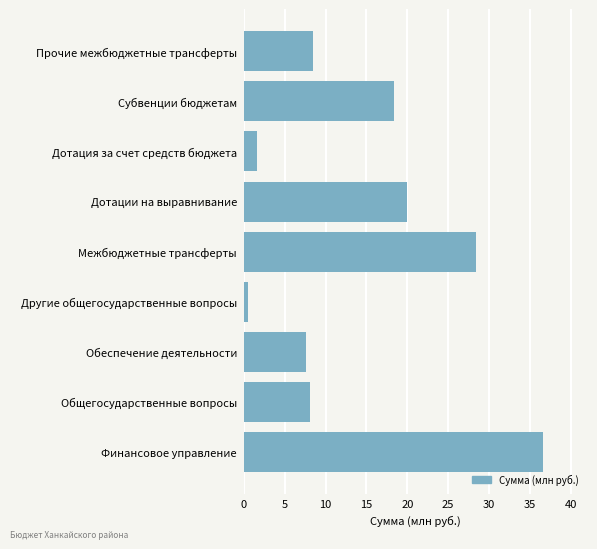

Count the number of categories in the chart.

9